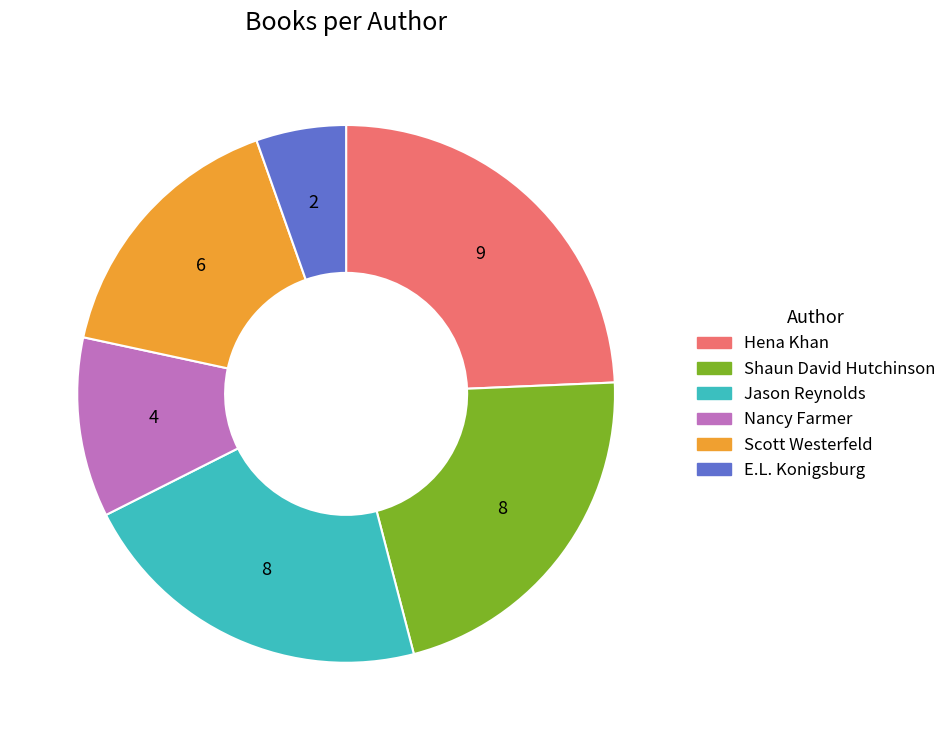

Between Hena Khan and Jason Reynolds, which is larger?

Hena Khan